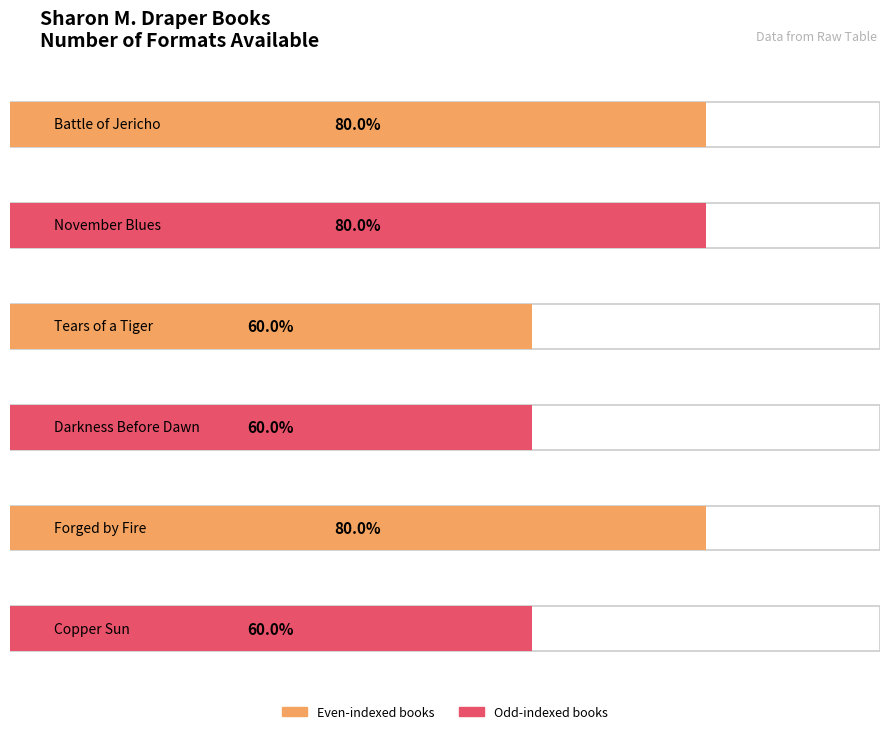

Which category has the lowest value across all series?

Tears of a Tiger